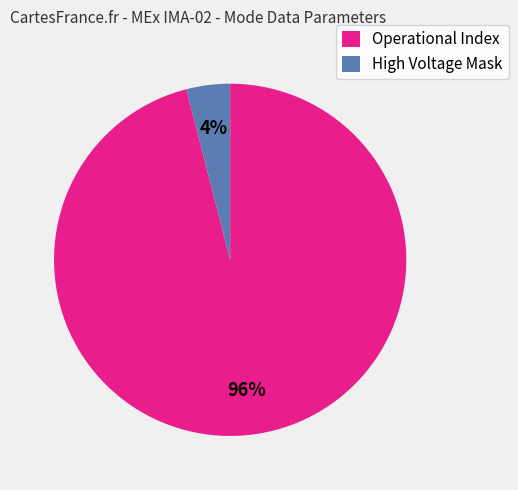

To the nearest percent, what is the difference between the largest and smallest slice percentages?

92%